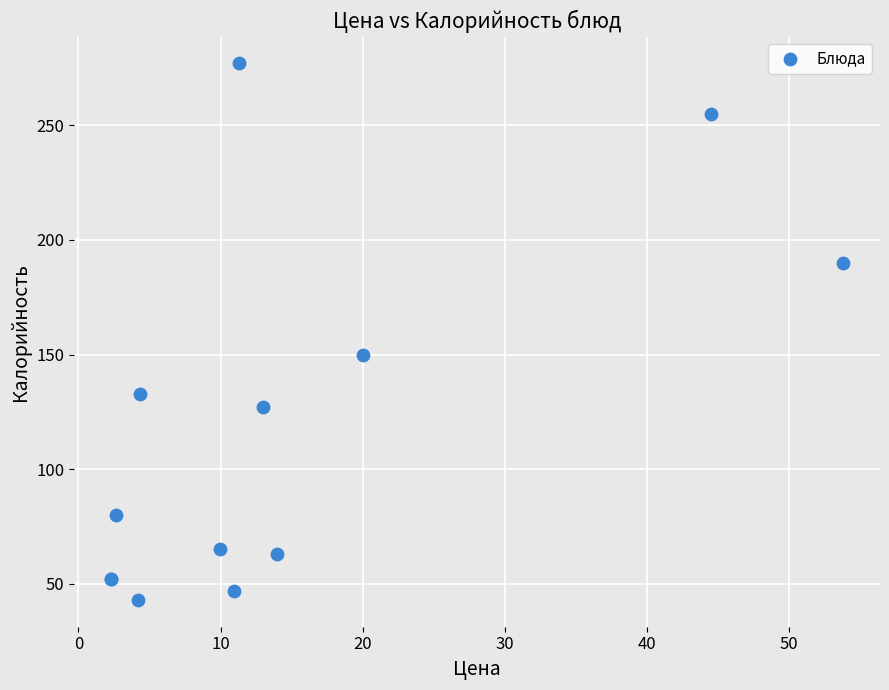

What Y value in the scatter plot is closest to 160?

150